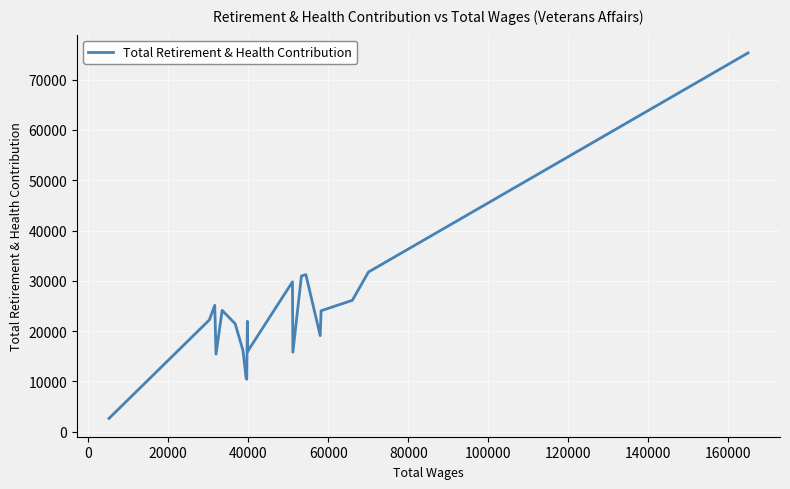

What is the greatest value displayed?

75325